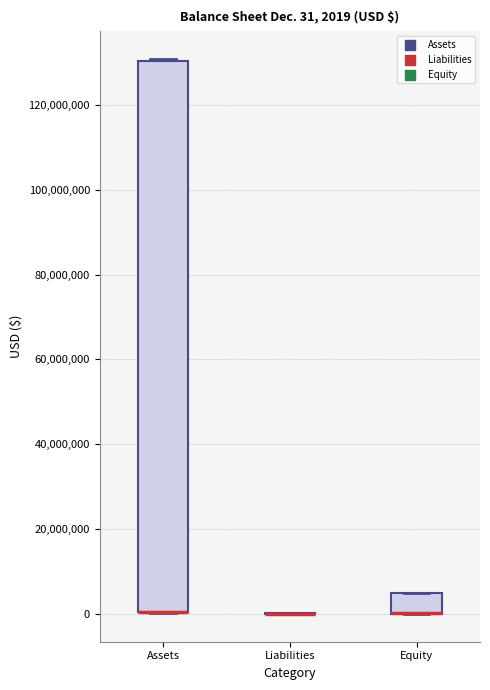

Which box is the tallest, from its lower edge to its upper edge?

Assets